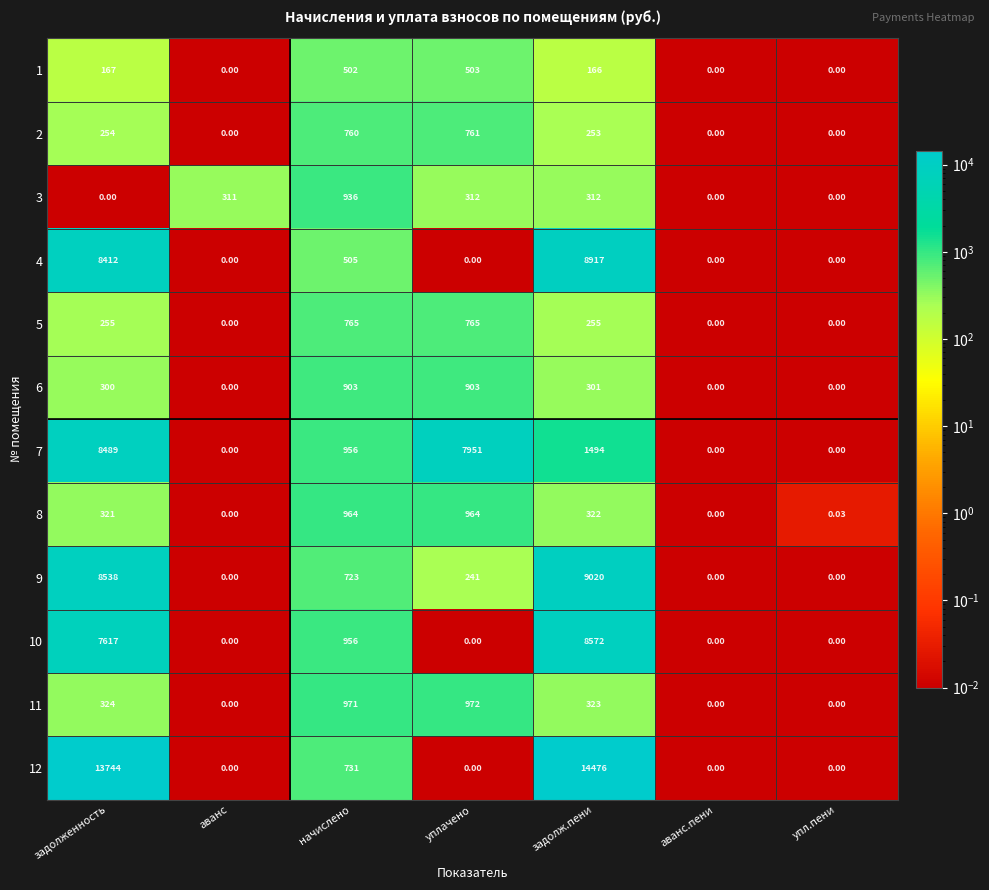

Is the value of 4 at начислено greater than the value of 9 at задолж.пени?

No